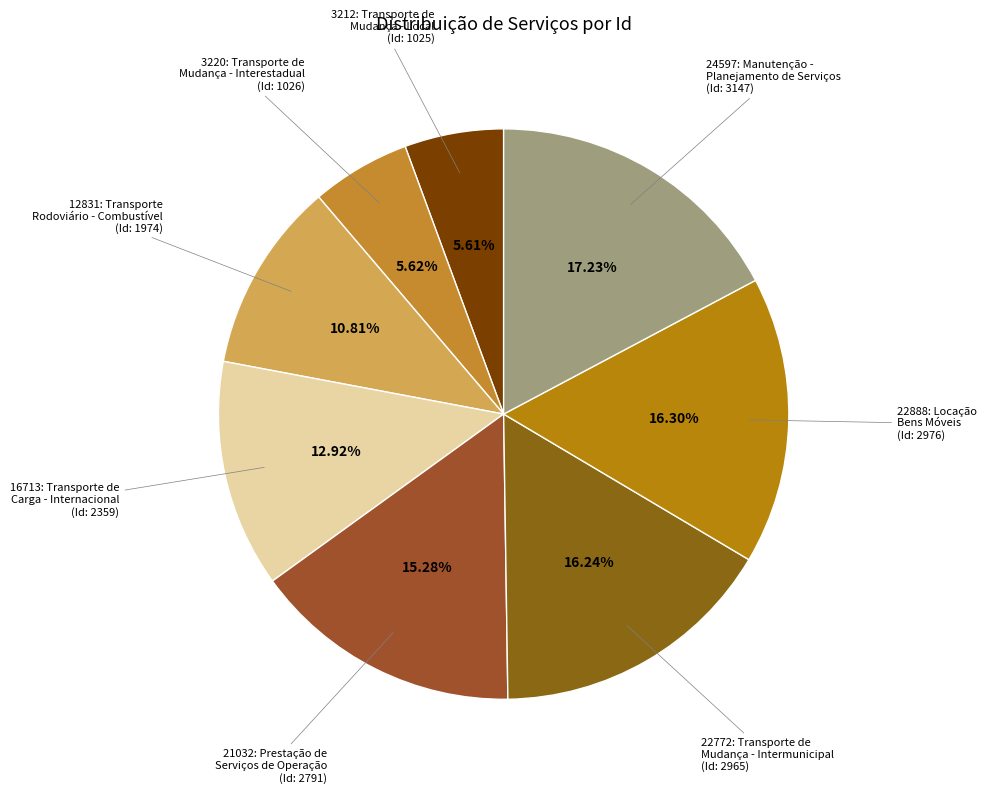

Is the sum of 16713: Transporte de Carga - Internacional and 12831: Transporte Rodoviário - Combustível greater than half?

No